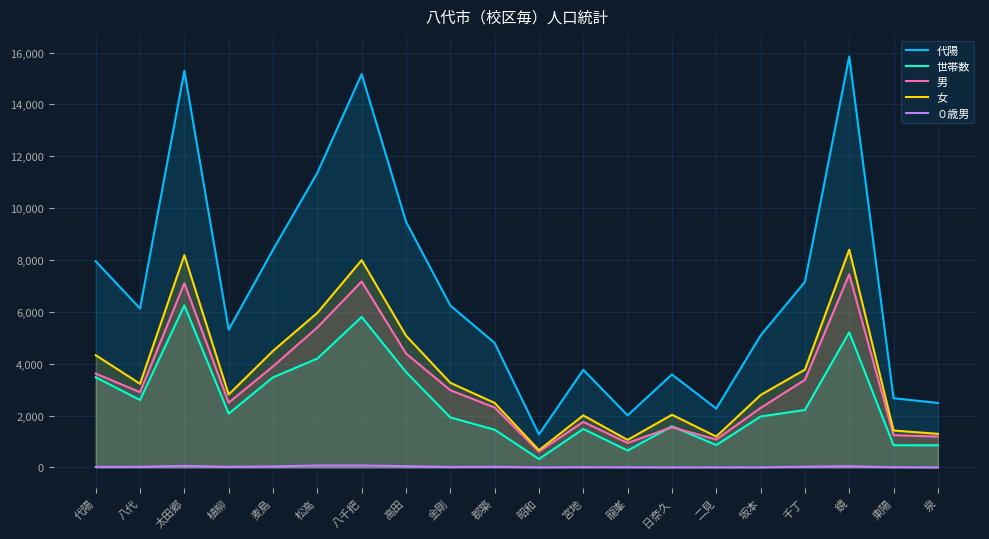

Reading left to right, extract all data points from this chart.

代陽: 7953	6131	15293	5313	8396	11360	15167	9479	6246	4802	1277	3767	2010	3587	2270	5090	7155	15849	2671	2488
世帯数: 3478	2604	6249	2078	3476	4199	5805	3681	1931	1457	326	1486	654	1590	866	1966	2218	5212	858	857
男: 3623	2903	7105	2499	3900	5399	7172	4396	2981	2311	611	1759	946	1554	1077	2296	3381	7450	1245	1191
女: 4330	3228	8188	2814	4496	5961	7995	5083	3265	2491	666	2008	1064	2033	1193	2794	3774	8399	1426	1297
０歳男: 22	27	62	26	40	76	78	50	18	26	5	11	8	4	6	5	30	48	11	3